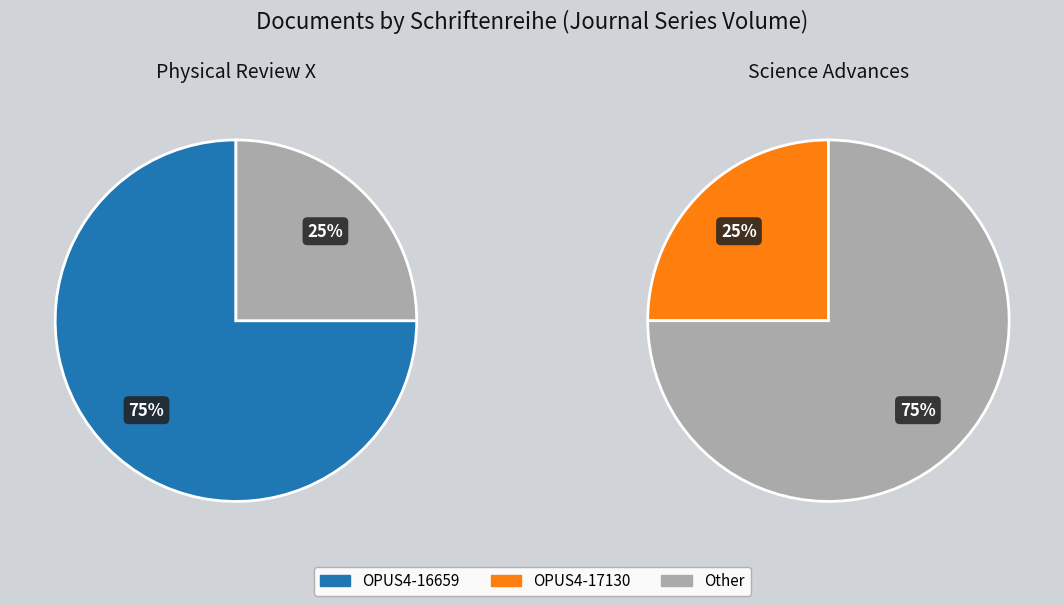

To the nearest percent, what is the combined percentage of OPUS4-16659 and OPUS4-17130?

100%